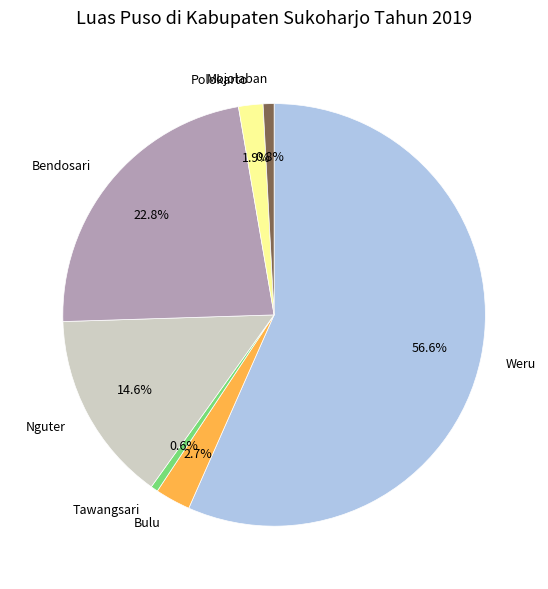

Which slice is the largest?

Weru